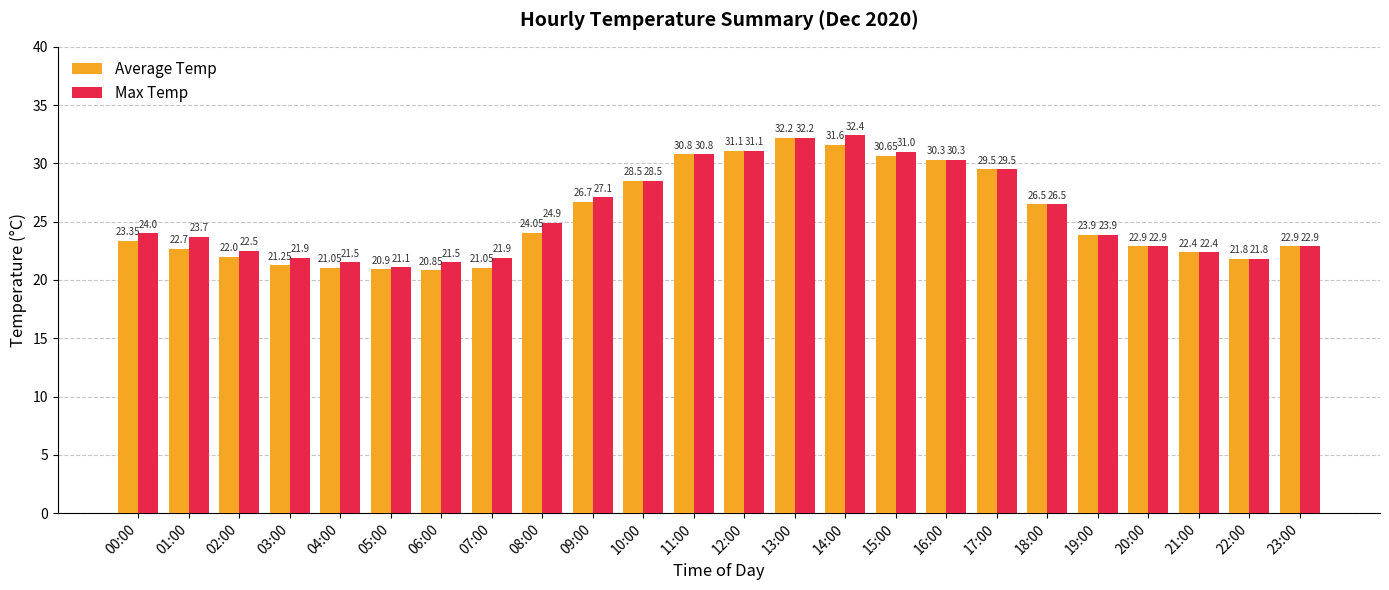

Which series changed the most between 08:00 and 15:00?

Average Temp